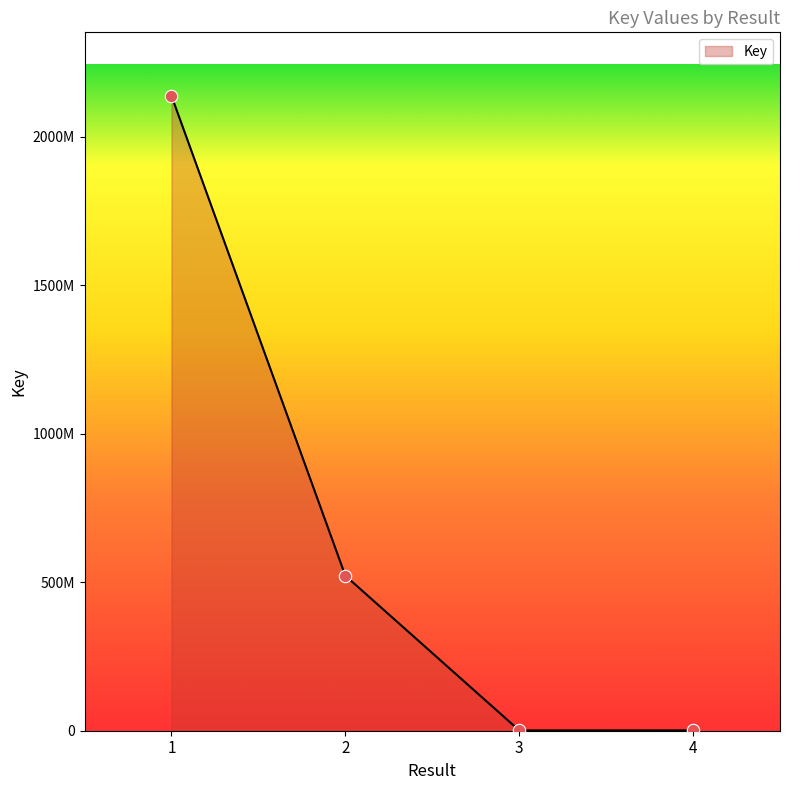

Between 1 and 4, which is larger?

1